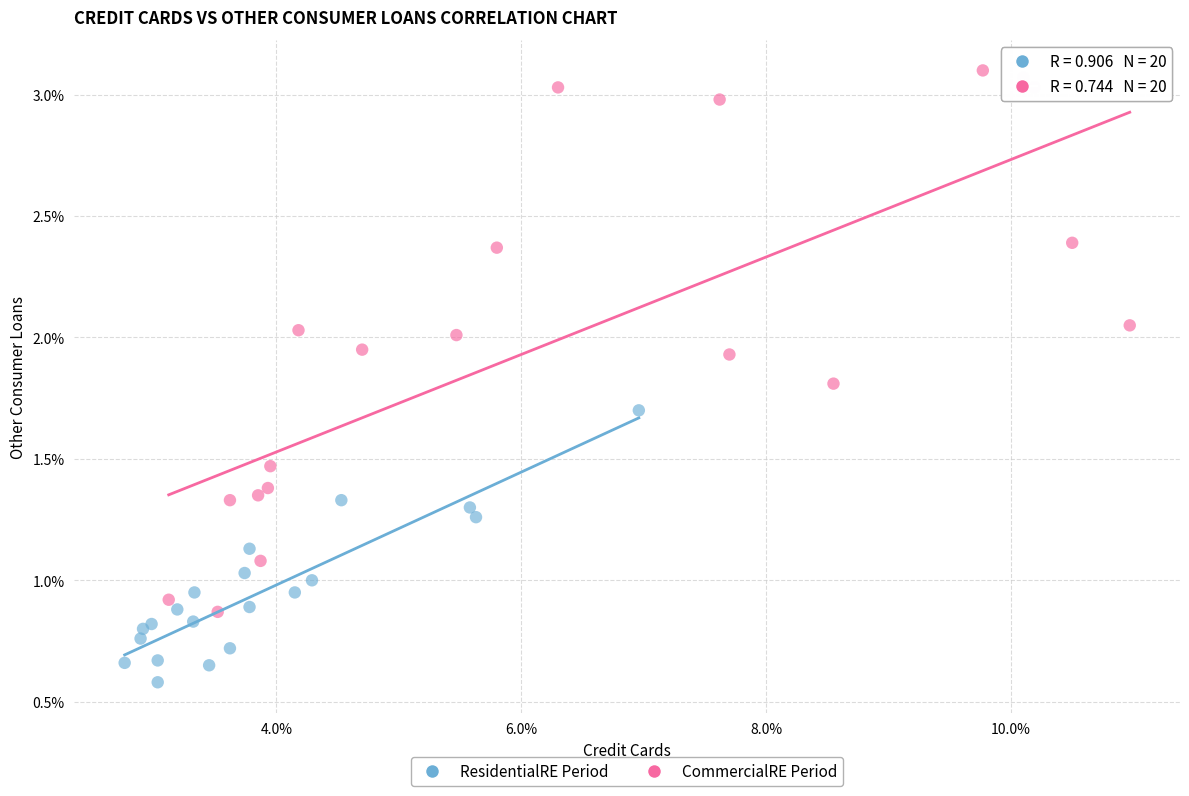

Which series contains the highest Y value?

CommercialRE Period